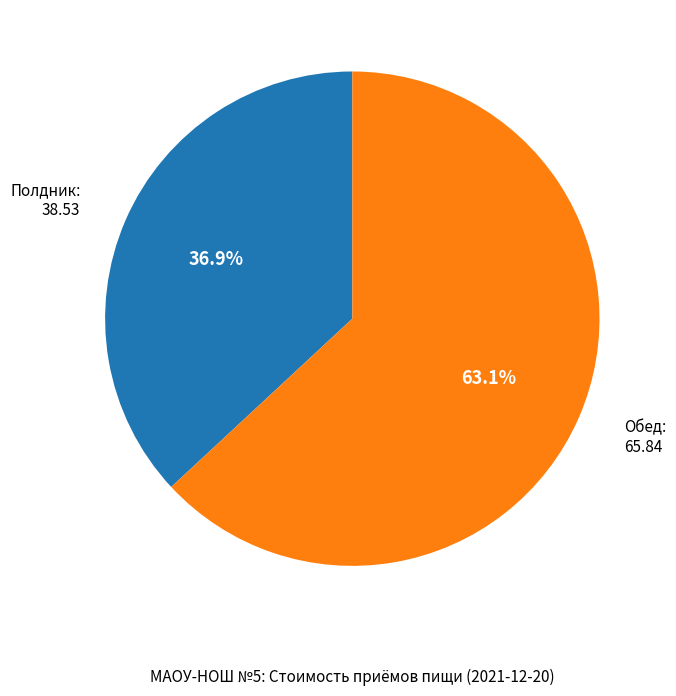

Does any single category account for the majority?

Yes